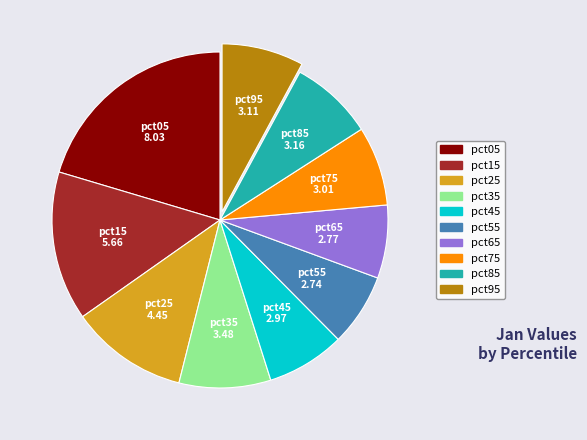

Does pct85 account for over 50% of the chart?

No